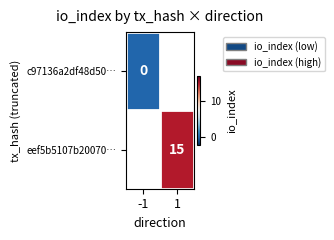

The value of eef5b5107b20070… at 1 is 24.2. True or false?

False